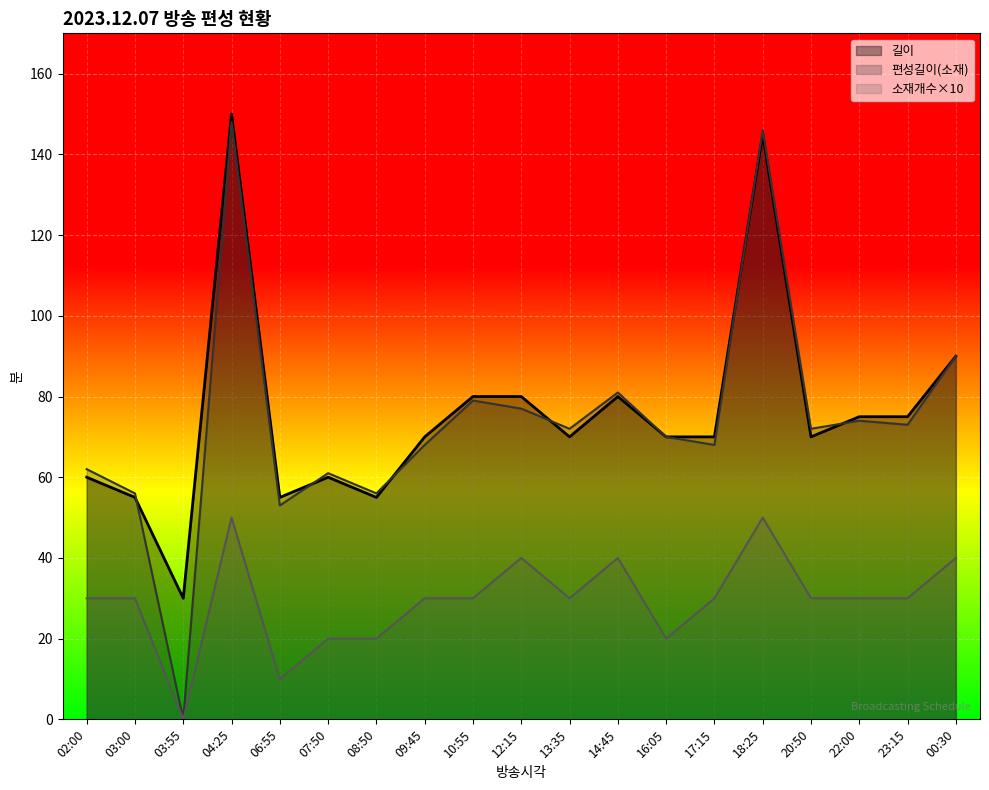

Which label corresponds to the largest value in the chart?

04:25